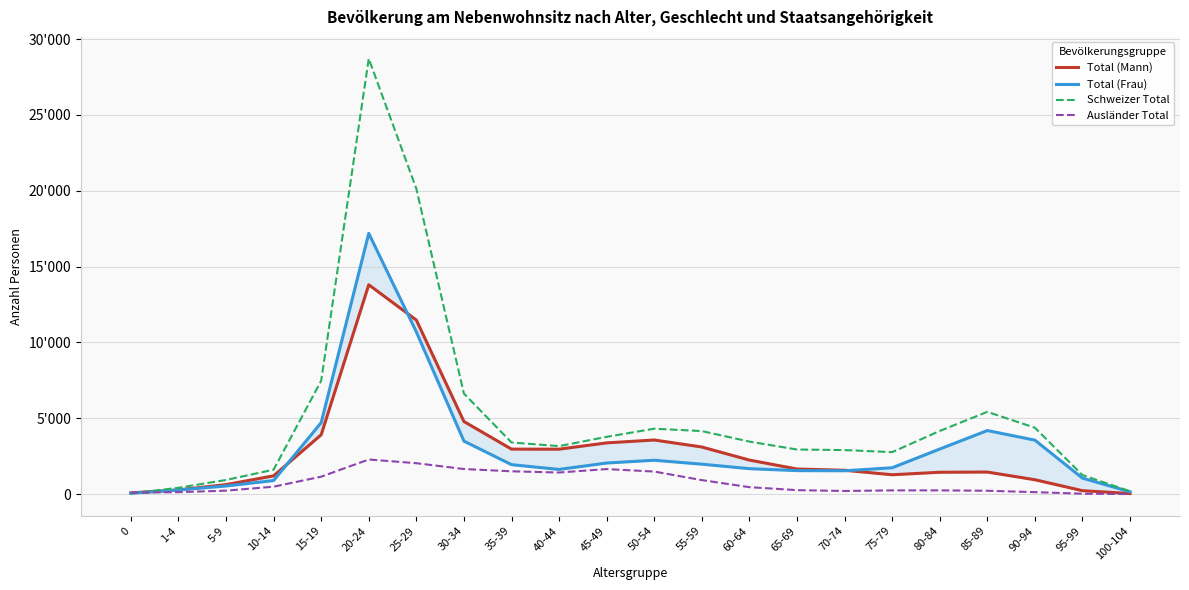

Is the value of Total (Mann) at 15-19 greater than the value of Schweizer Total at 25-29?

No